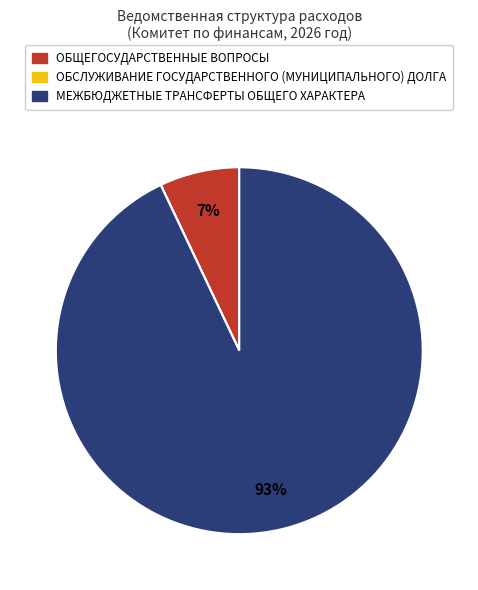

Which slice is the largest?

МЕЖБЮДЖЕТНЫЕ ТРАНСФЕРТЫ ОБЩЕГО ХАРАКТЕРА